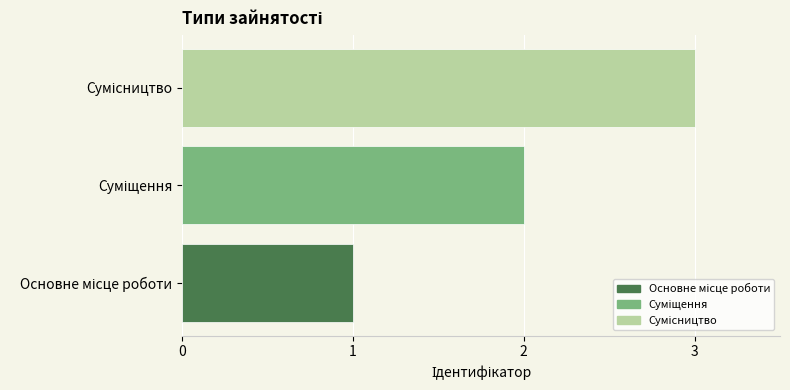

What is the sum of all values?

6